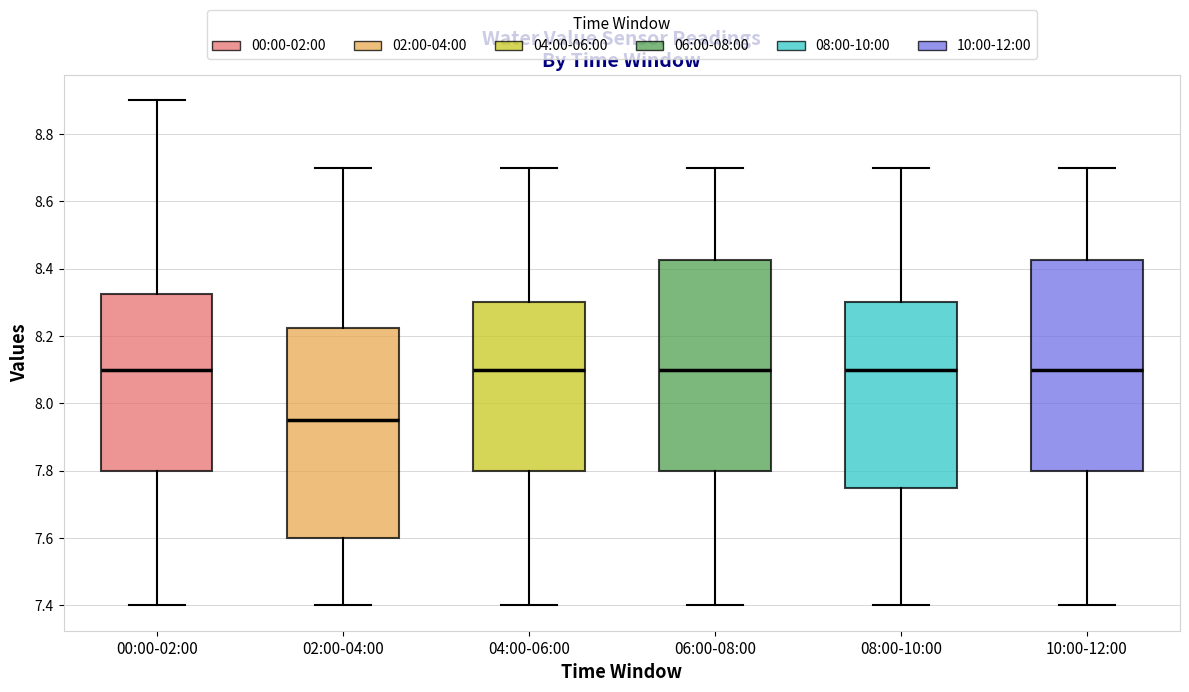

Reading left to right, transcribe this box plot: for each box, give where its median line is, the range the box spans, and where its two whiskers end, as read against the y-axis. The values are not printed on the chart, so give them approximately, as read against the axis.

00:00-02:00: median 8.10, box 7.80 to 8.32, whiskers 7.40 to 8.90
02:00-04:00: median 7.96, box 7.60 to 8.22, whiskers 7.40 to 8.70
04:00-06:00: median 8.10, box 7.80 to 8.30, whiskers 7.40 to 8.70
06:00-08:00: median 8.10, box 7.80 to 8.42, whiskers 7.40 to 8.70
08:00-10:00: median 8.10, box 7.76 to 8.30, whiskers 7.40 to 8.70
10:00-12:00: median 8.10, box 7.80 to 8.42, whiskers 7.40 to 8.70